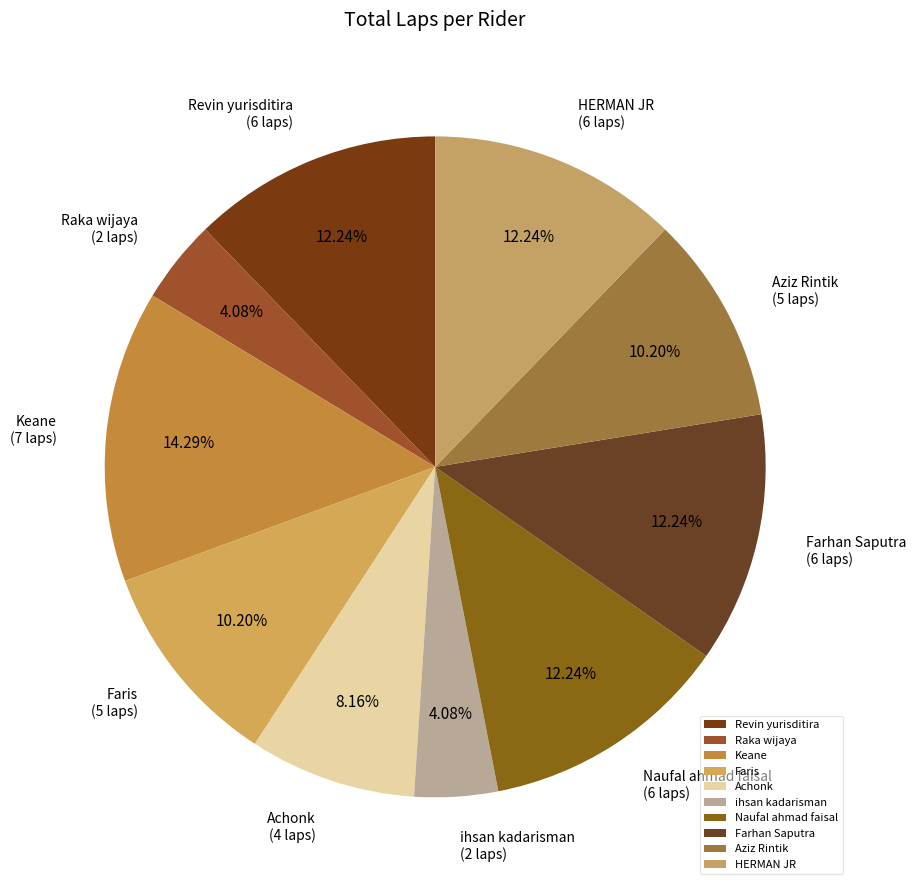

Between Aziz Rintik and ihsan kadarisman, which is larger?

Aziz Rintik